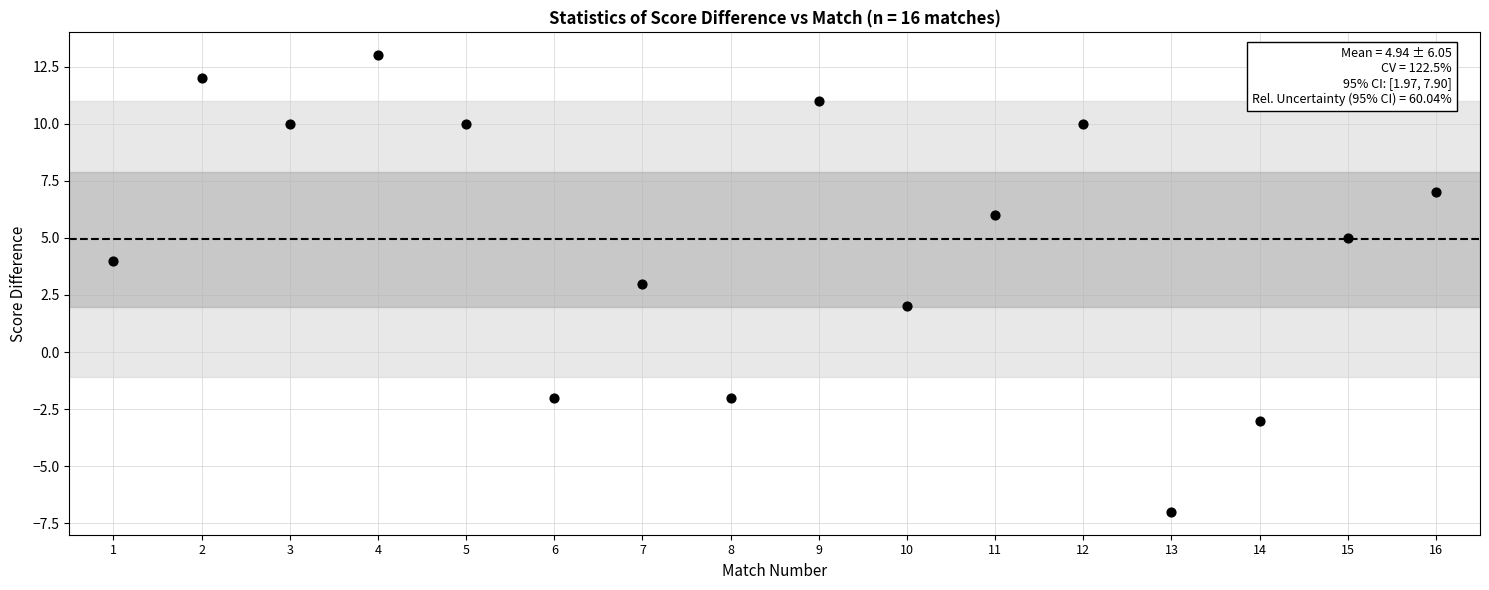

What is the range of Y values (max minus min)?

20